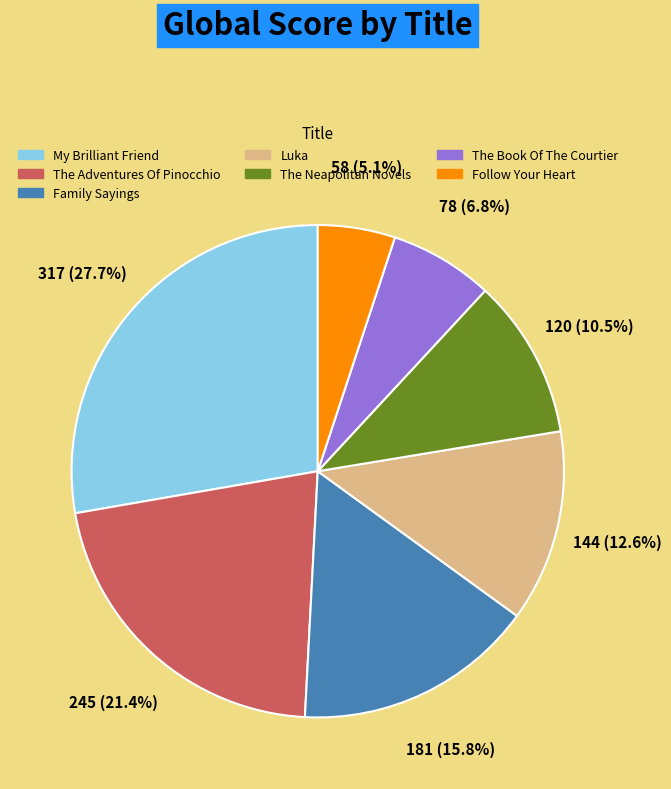

To the nearest percent, what is the difference between the largest and smallest slice percentages?

23%